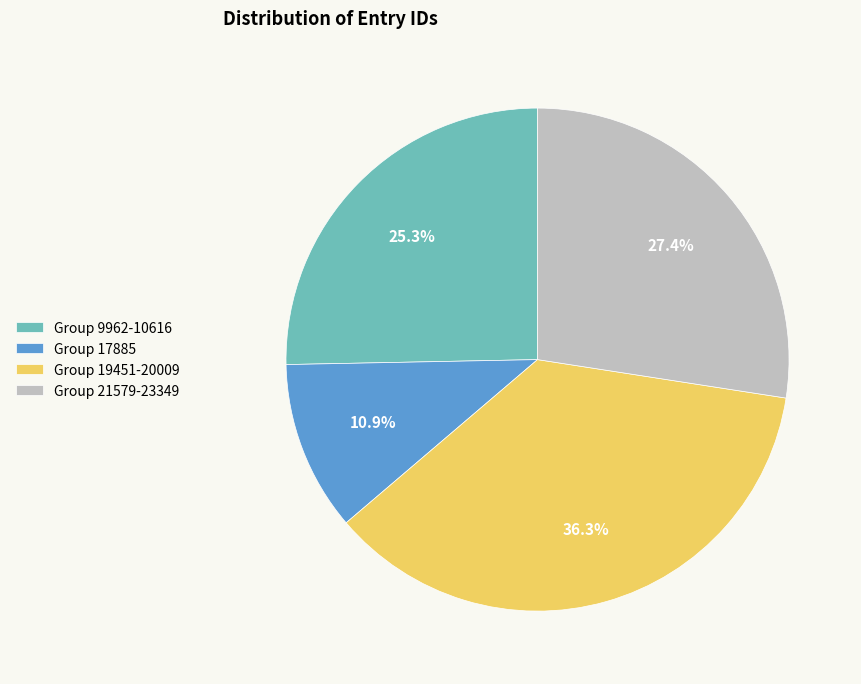

Which category has the smallest portion of the pie?

Group 17885